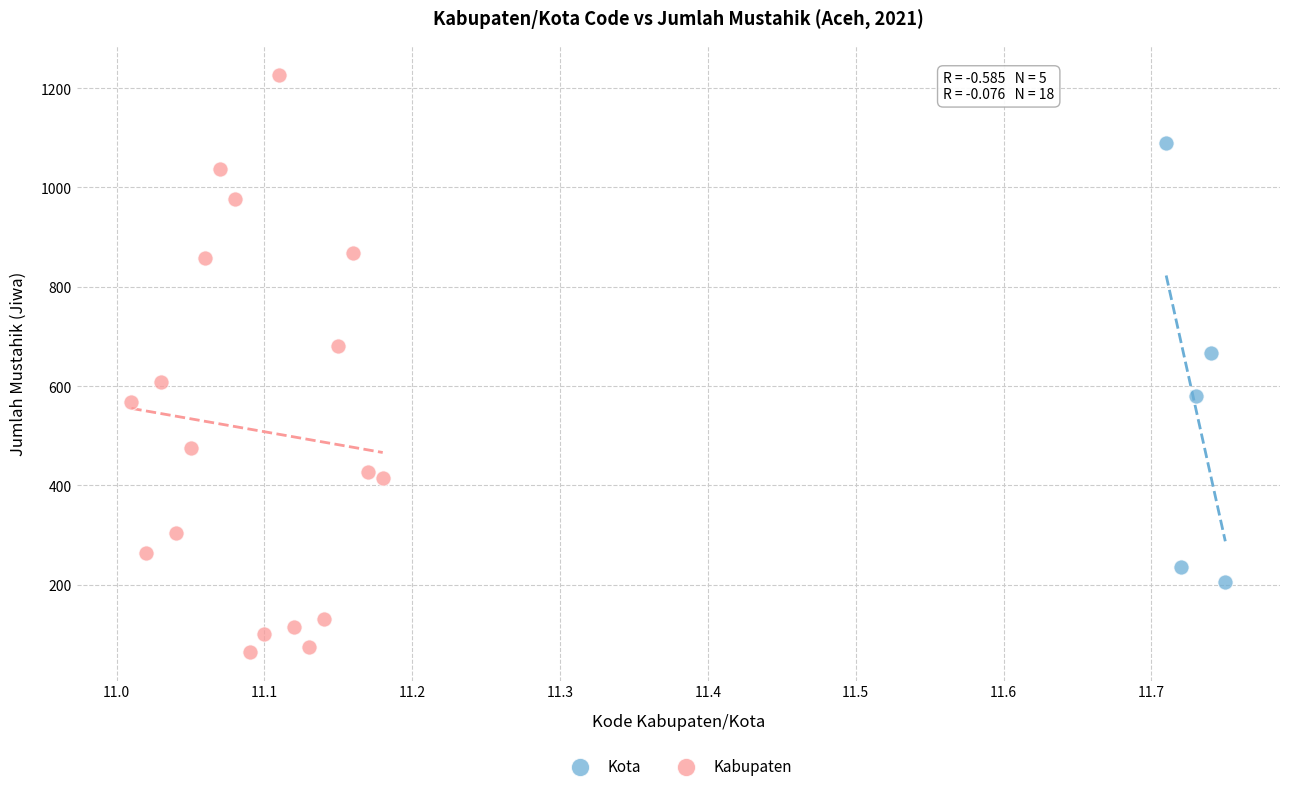

Which series reaches the minimum Y coordinate?

Kabupaten